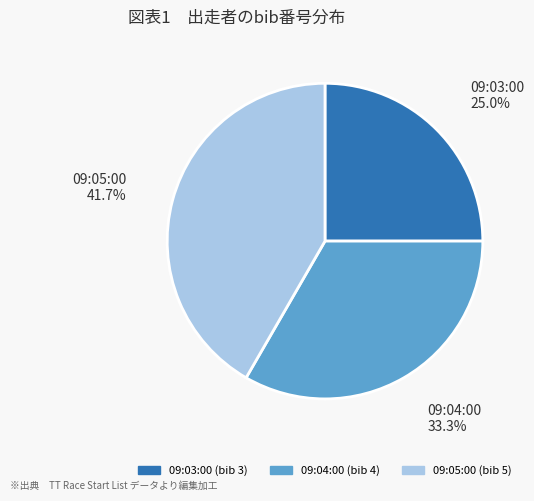

Is there a majority slice in this chart?

No